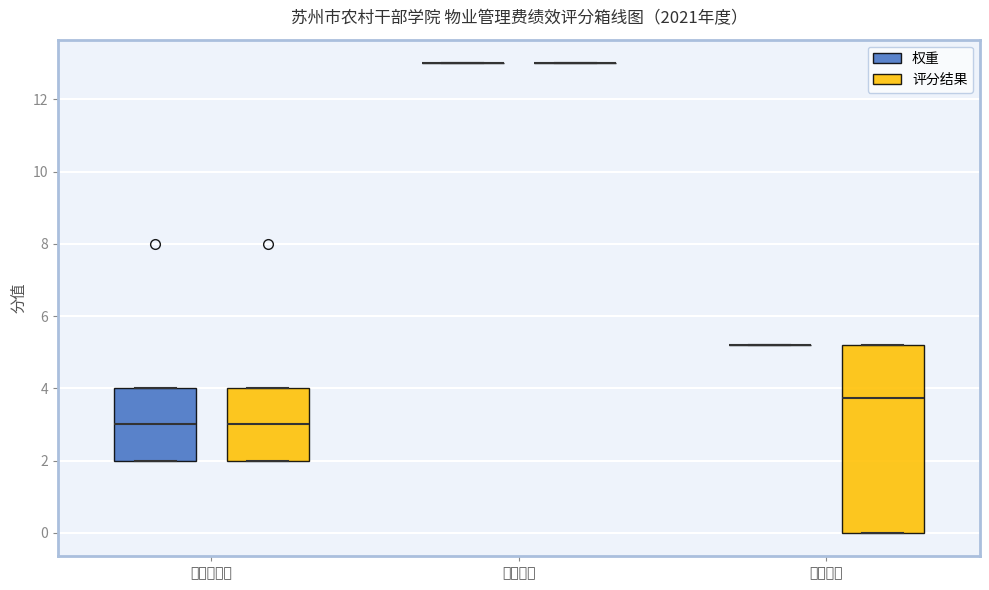

Where is the lower edge of the box for 效果目标 (评分结果) on the y-axis? The values are not printed on the chart, so give them approximately, as read against the axis.

0.0